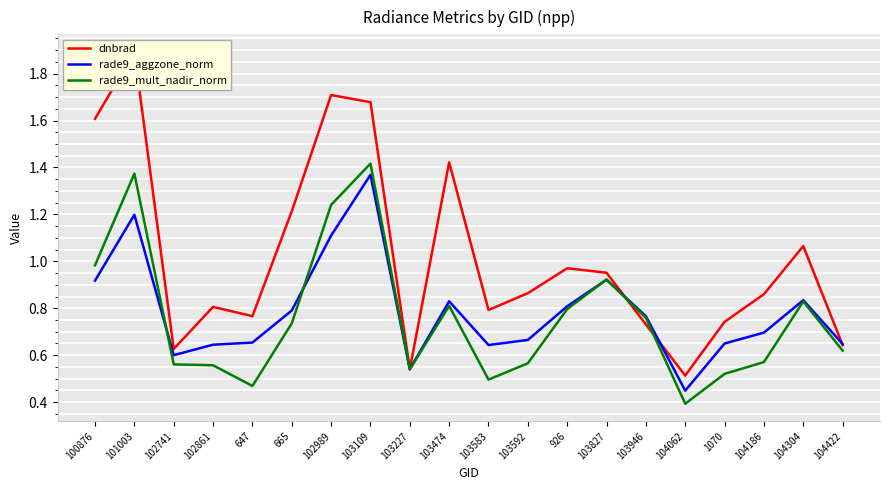

How many lines are shown in the chart?

3